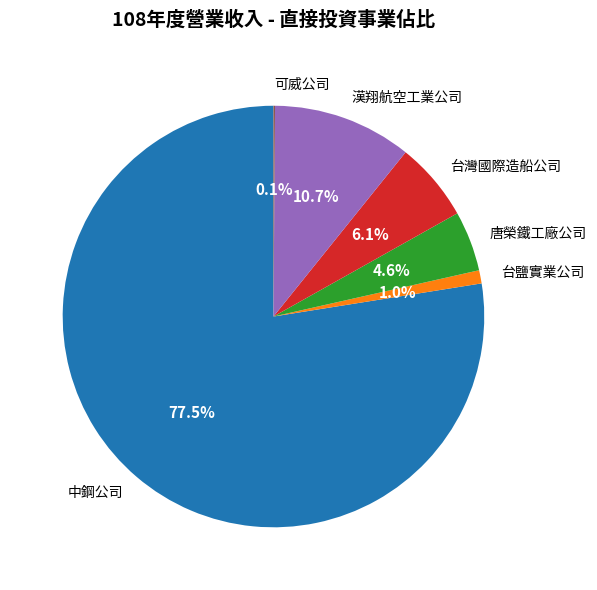

To the nearest percent, what is the difference between the 唐榮鐵工廠公司 and 台鹽實業公司 slice percentages?

4%